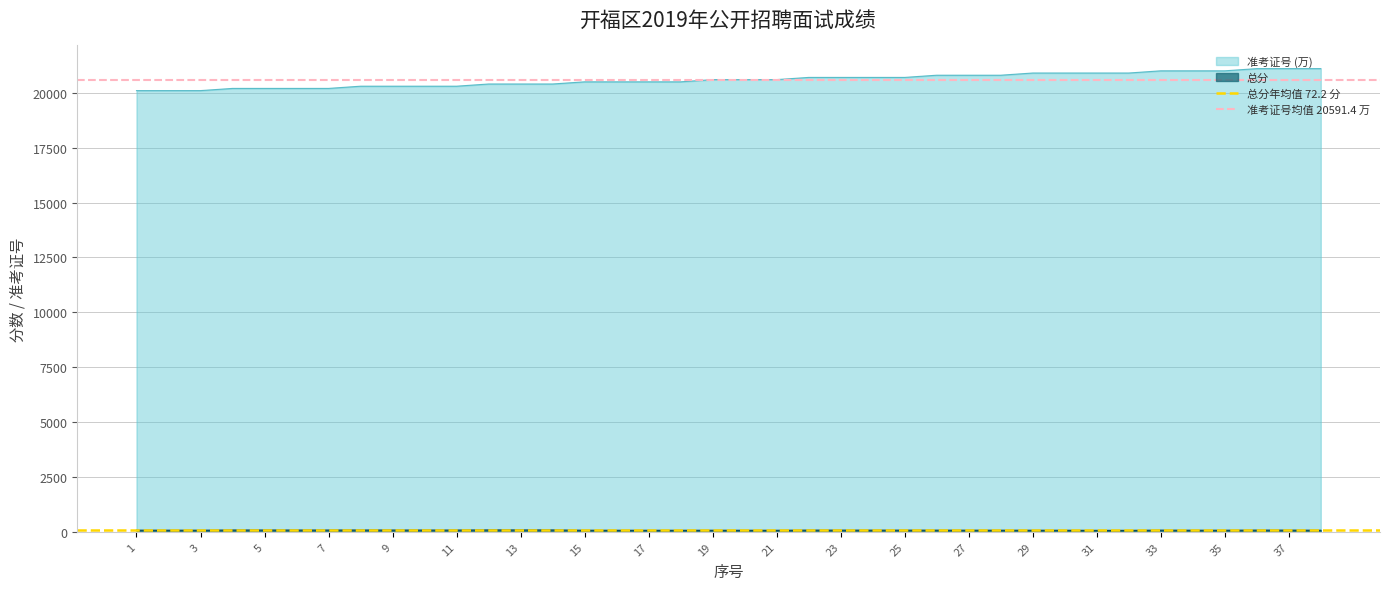

What is the value of the 总分年均值 72.2 分 point at the 1st from the left?

72.2